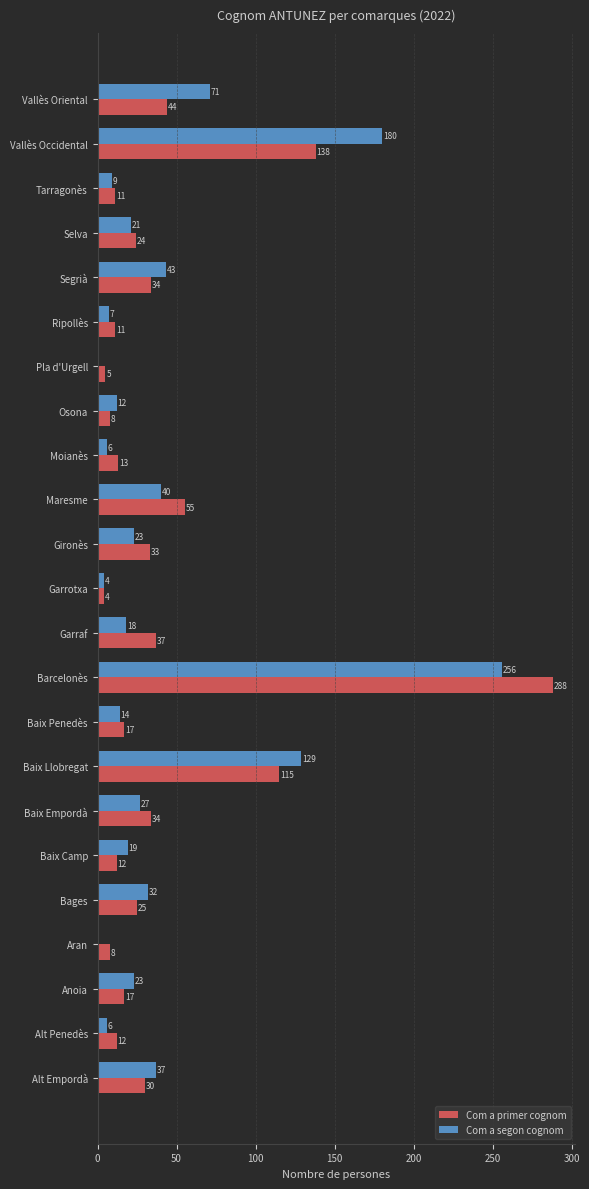

At which category is the sum across all series the highest?

Barcelonès